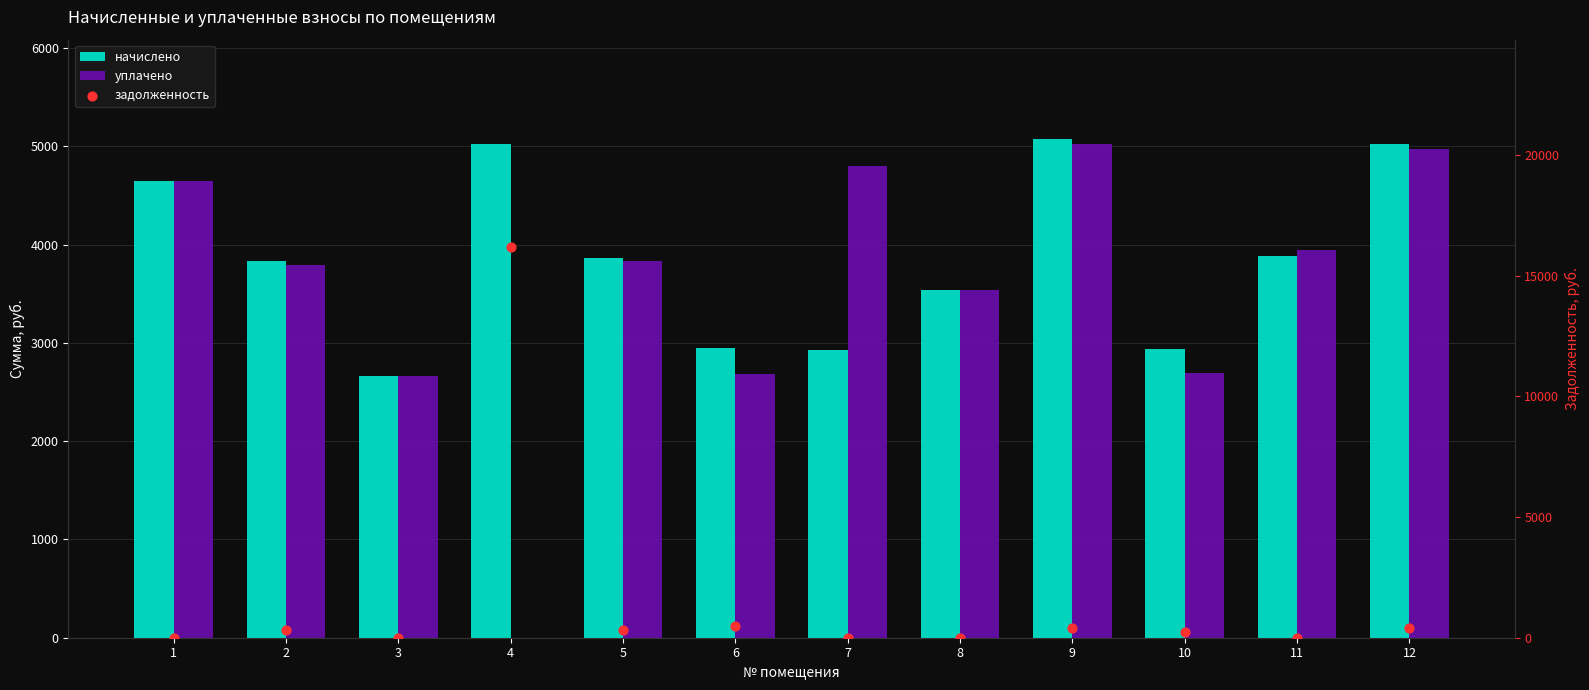

Which series has the largest total across all categories?

начислено